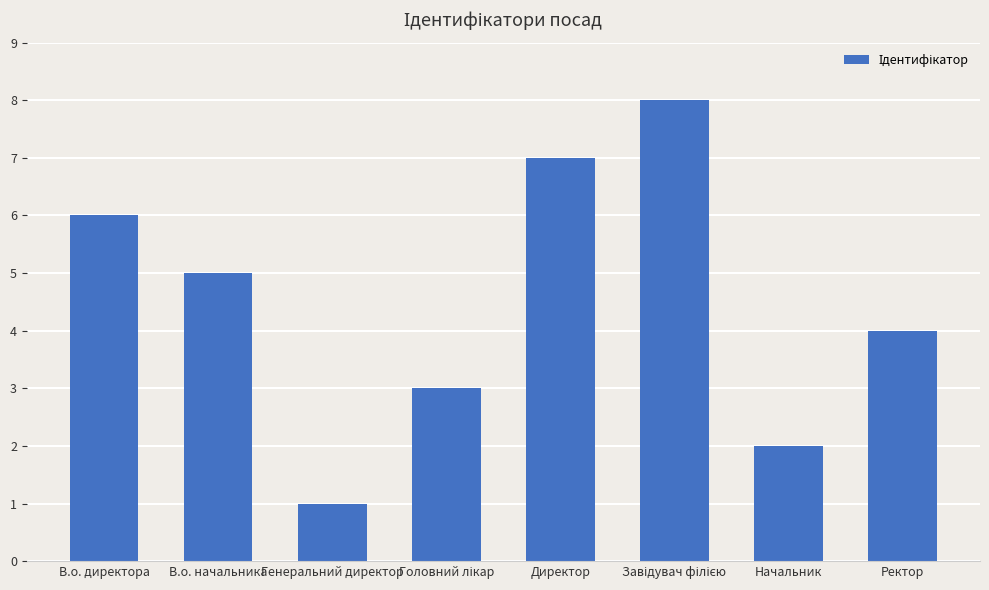

What is the value of the 1st bar from the left?

6